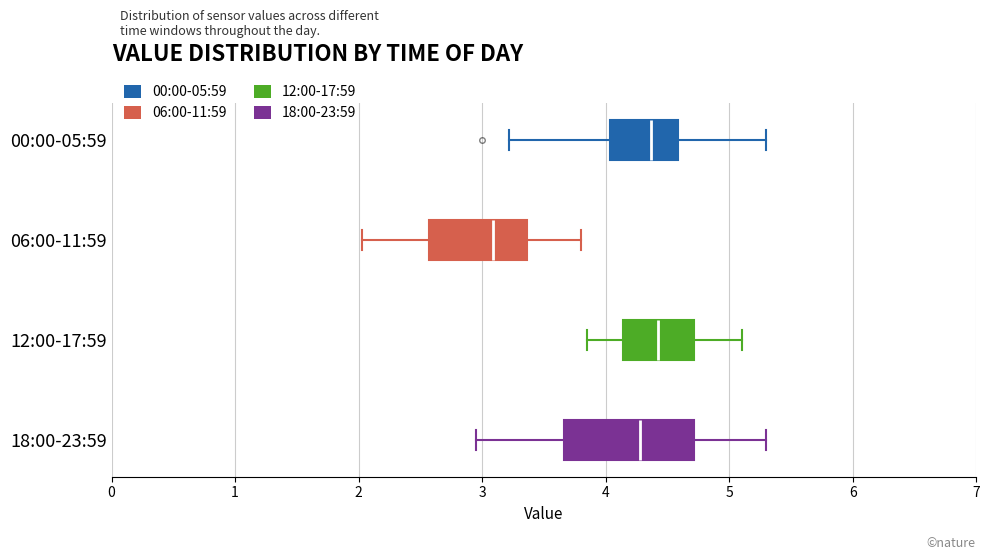

Reading bottom to top, read every box against the x-axis: the position of its median line, the range the box covers, and the ends of its whiskers. The values are not printed on the chart, so give them approximately, as read against the axis.

18:00-23:59: median 4.3, box 3.7 to 4.7, whiskers 3.0 to 5.3
12:00-17:59: median 4.4, box 4.1 to 4.7, whiskers 3.9 to 5.1
06:00-11:59: median 3.1, box 2.6 to 3.4, whiskers 2.0 to 3.8
00:00-05:59: median 4.4, box 4.0 to 4.6, whiskers 3.2 to 5.3